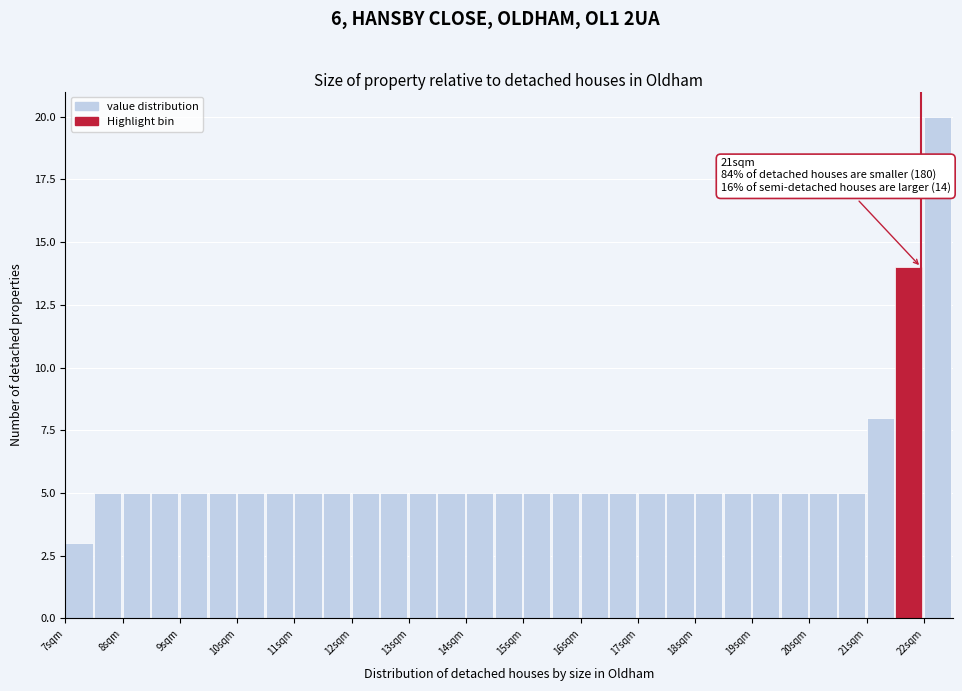

Over which range of the x-axis is the bar tallest?

21.85 to 22.35